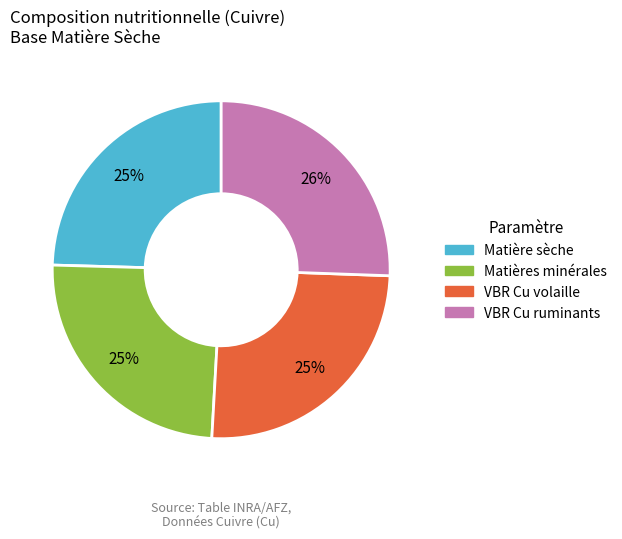

To the nearest percent, what is the average slice percentage?

25%